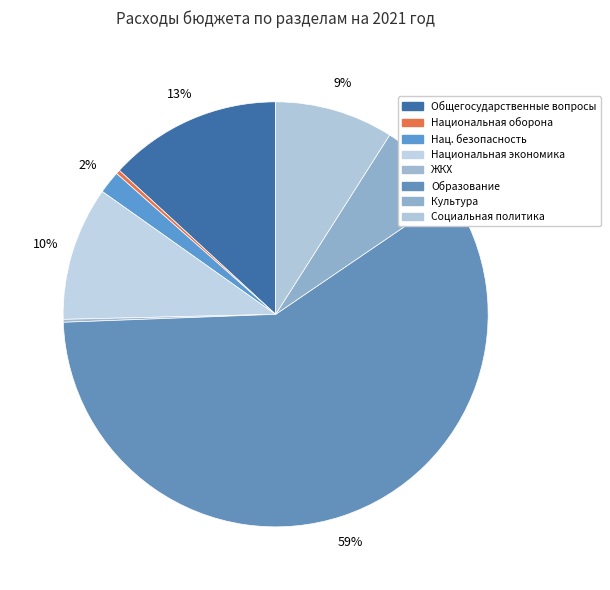

How many slices are in this pie chart?

8